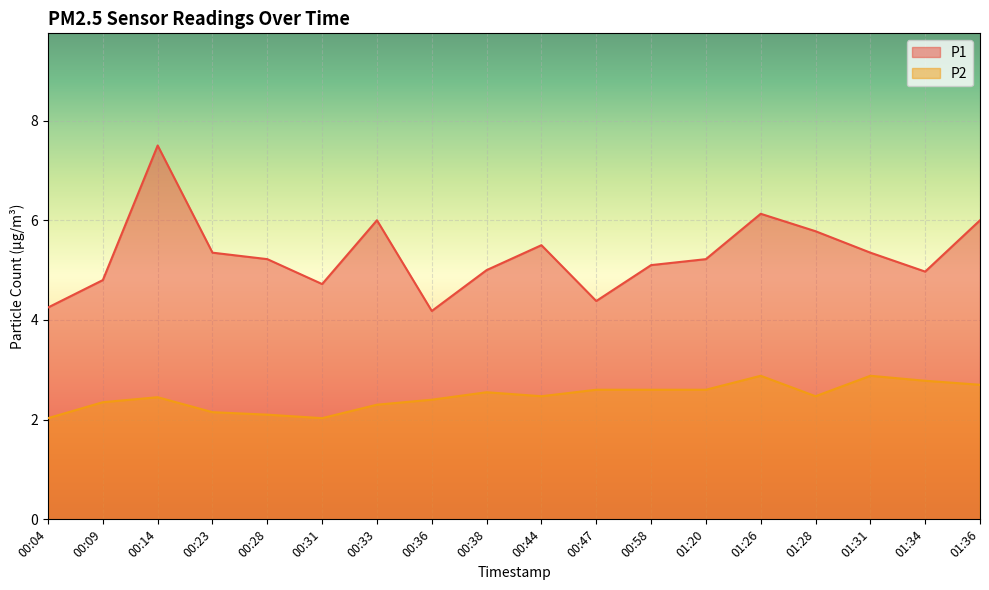

List the series in order of their peak value, highest first.

P1, P2